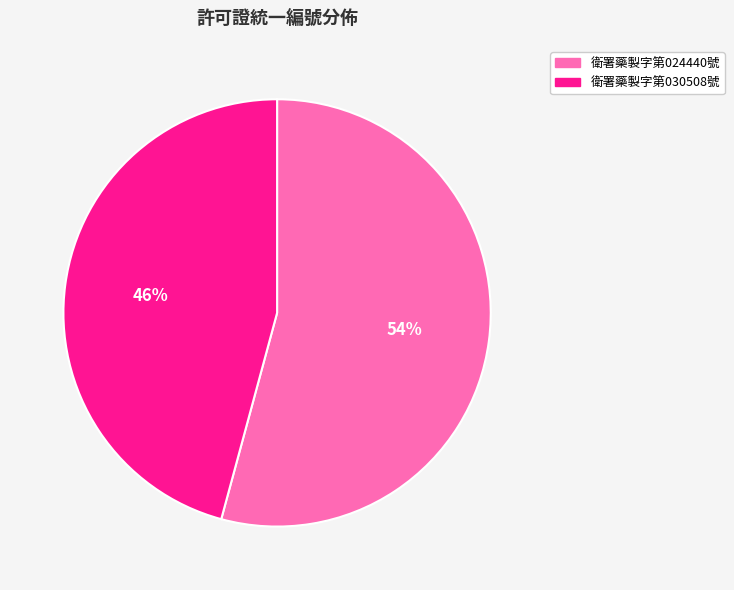

Do 衛署藥製字第024440號 and 衛署藥製字第030508號 together represent more than half of the pie?

Yes